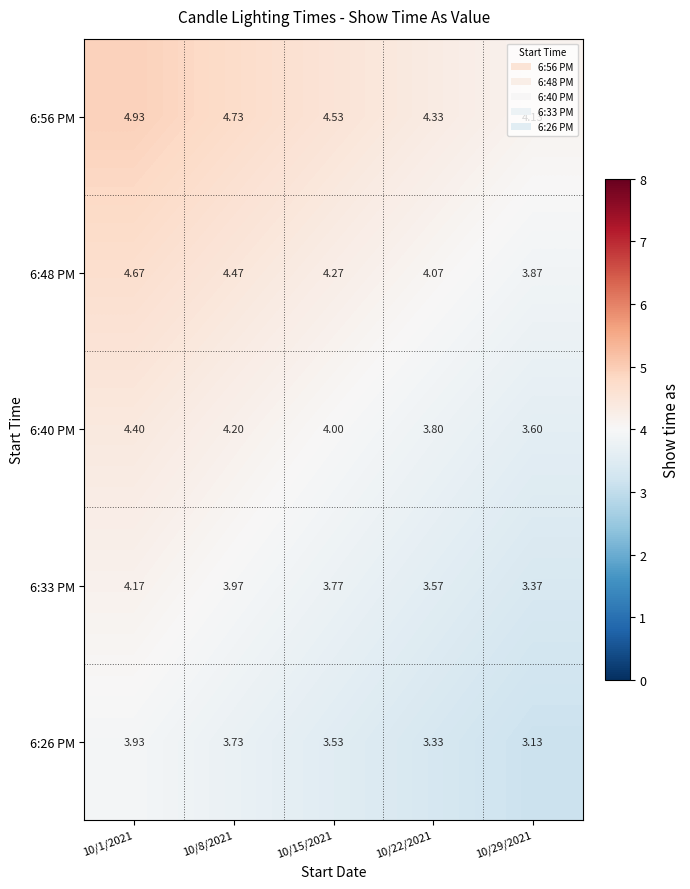

What is the spread (max minus min) of values at 10/15/2021?

1.0